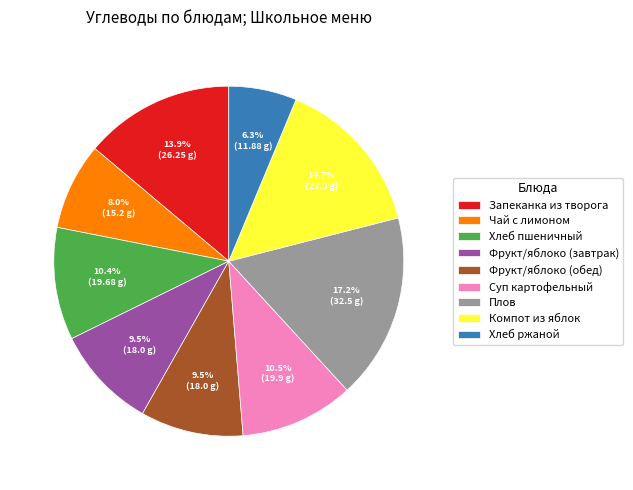

Is there any slice that represents more than half of the pie?

No